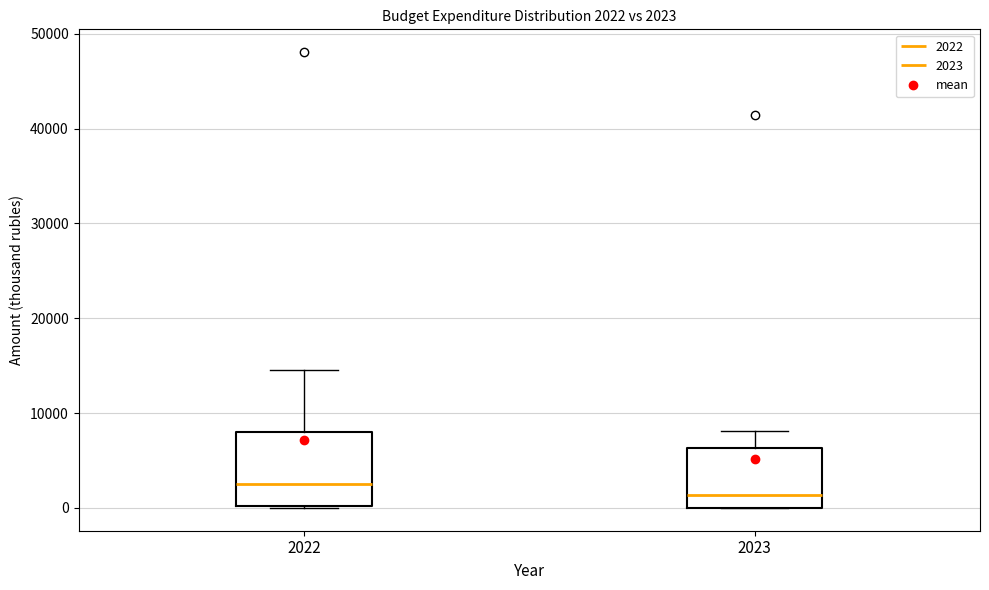

Comparing the boxes themselves (not the whiskers), which one is the tallest?

2022